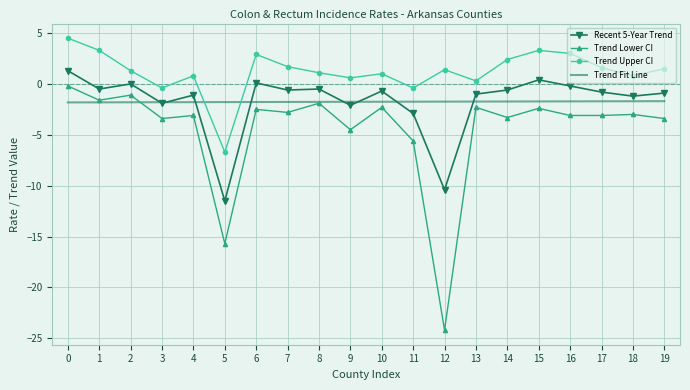

List the series in order of their peak value, highest first.

Trend Upper CI, Recent 5-Year Trend, Trend Lower CI, Trend Fit Line